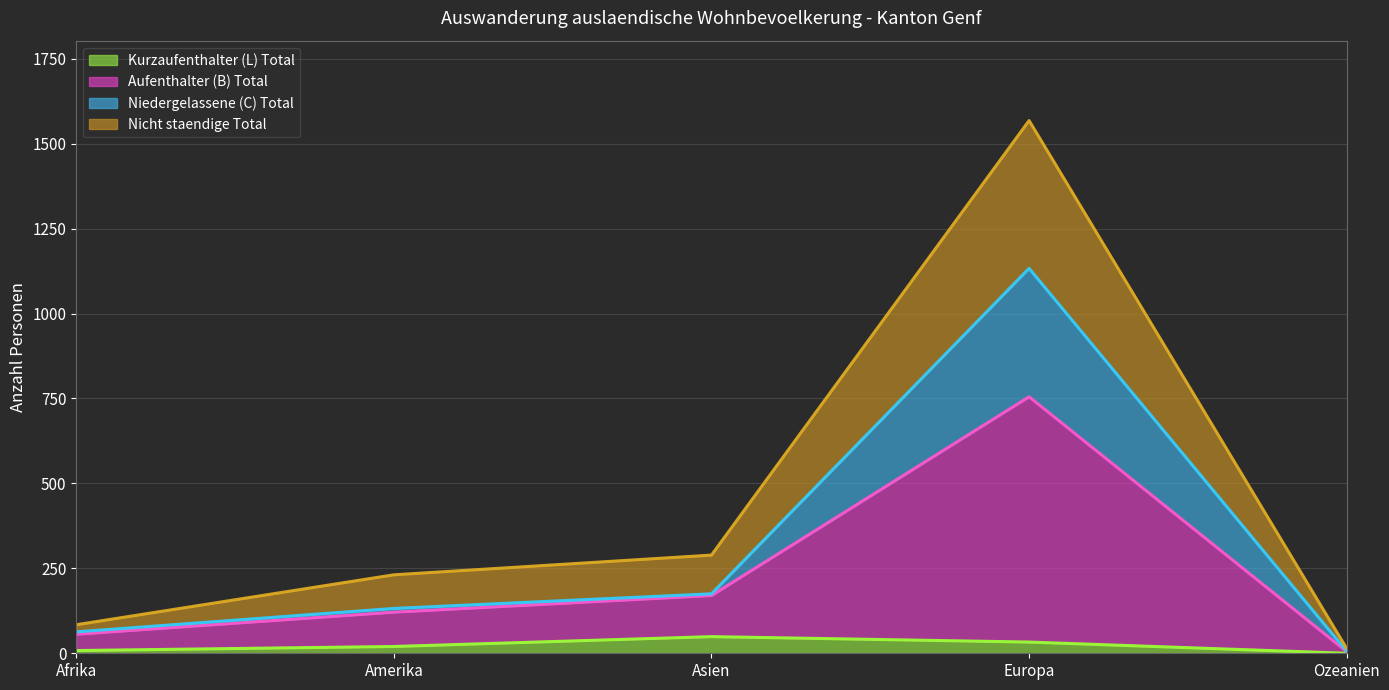

In Nicht staendige Total, how many points are higher than both neighbors (excluding endpoints)?

1